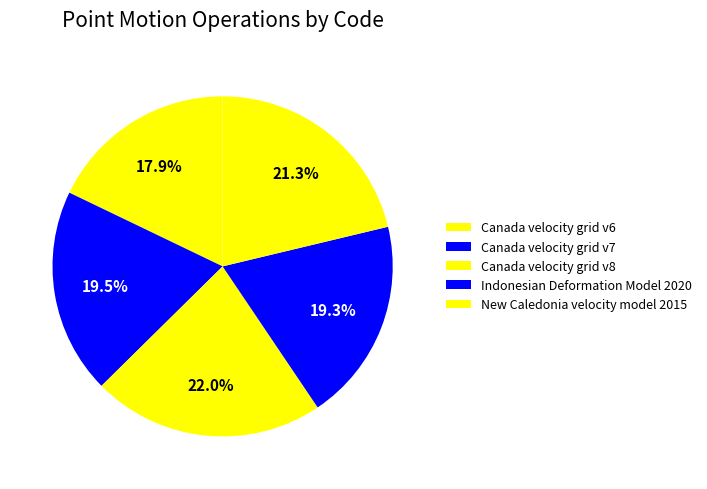

True or false: Canada velocity grid v7 accounts for 31% of the total.

False